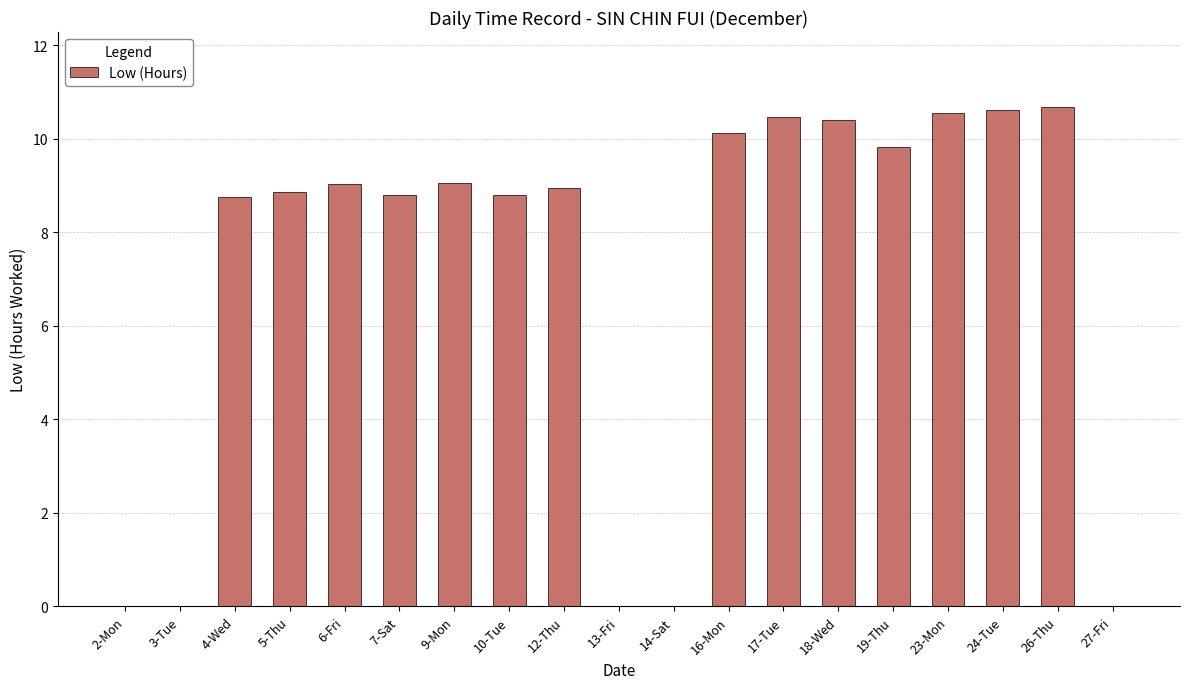

What is the maximum value shown in the chart?

10.7